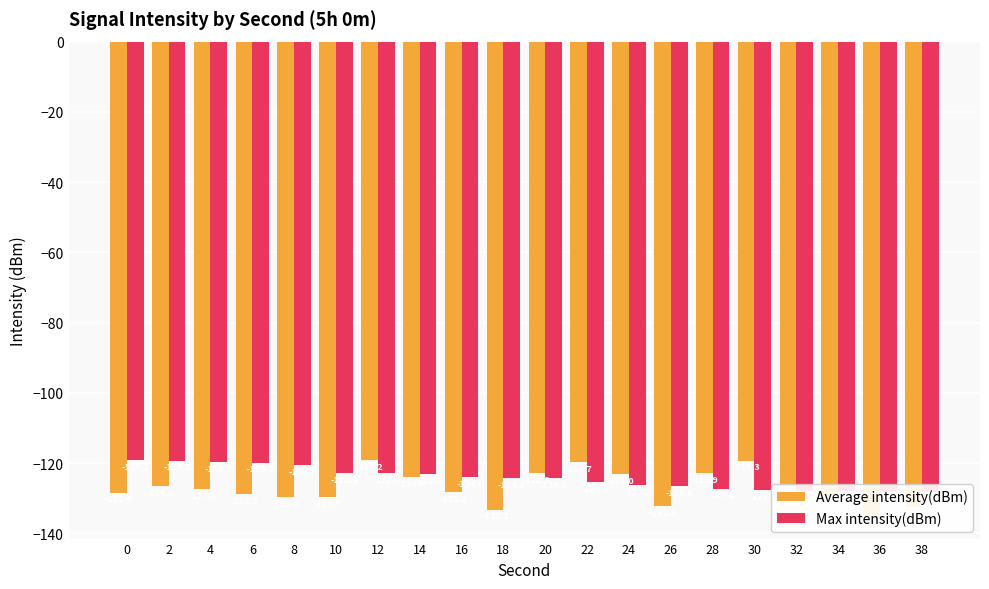

Where does the Average intensity(dBm) series first go above -127?

2